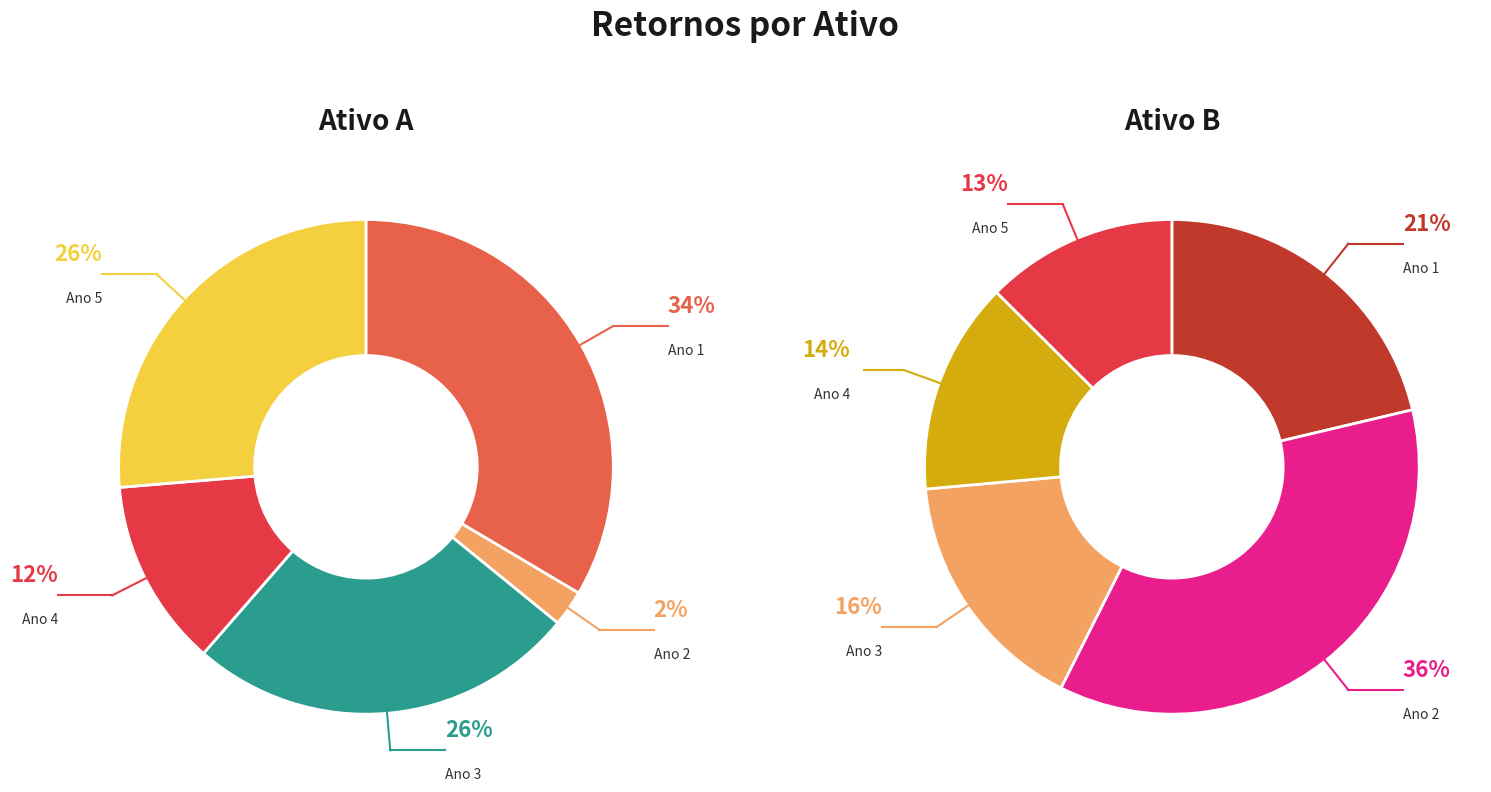

Which has a higher value, Ano 1 or Ano 5?

Ano 1